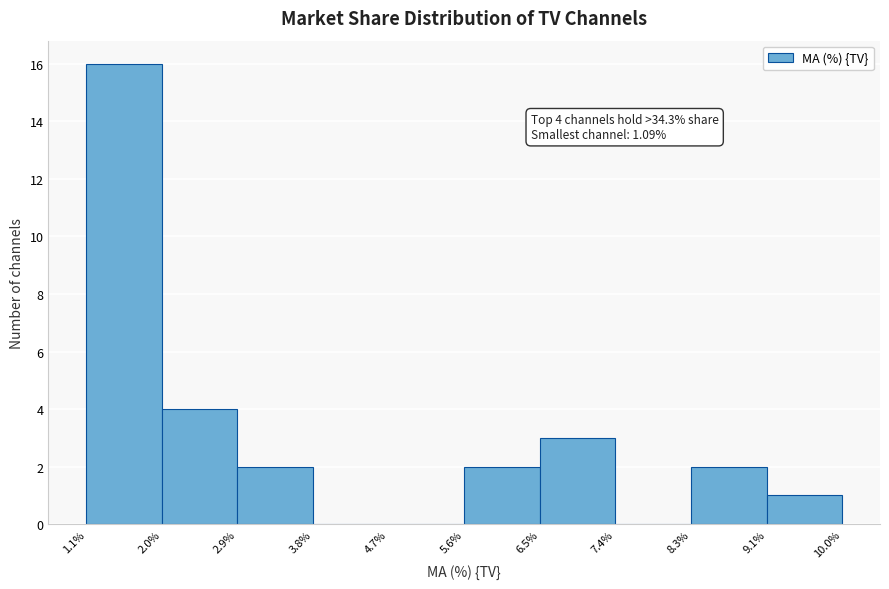

Which range on the x-axis has the tallest bar?

1.1% to 2.0%